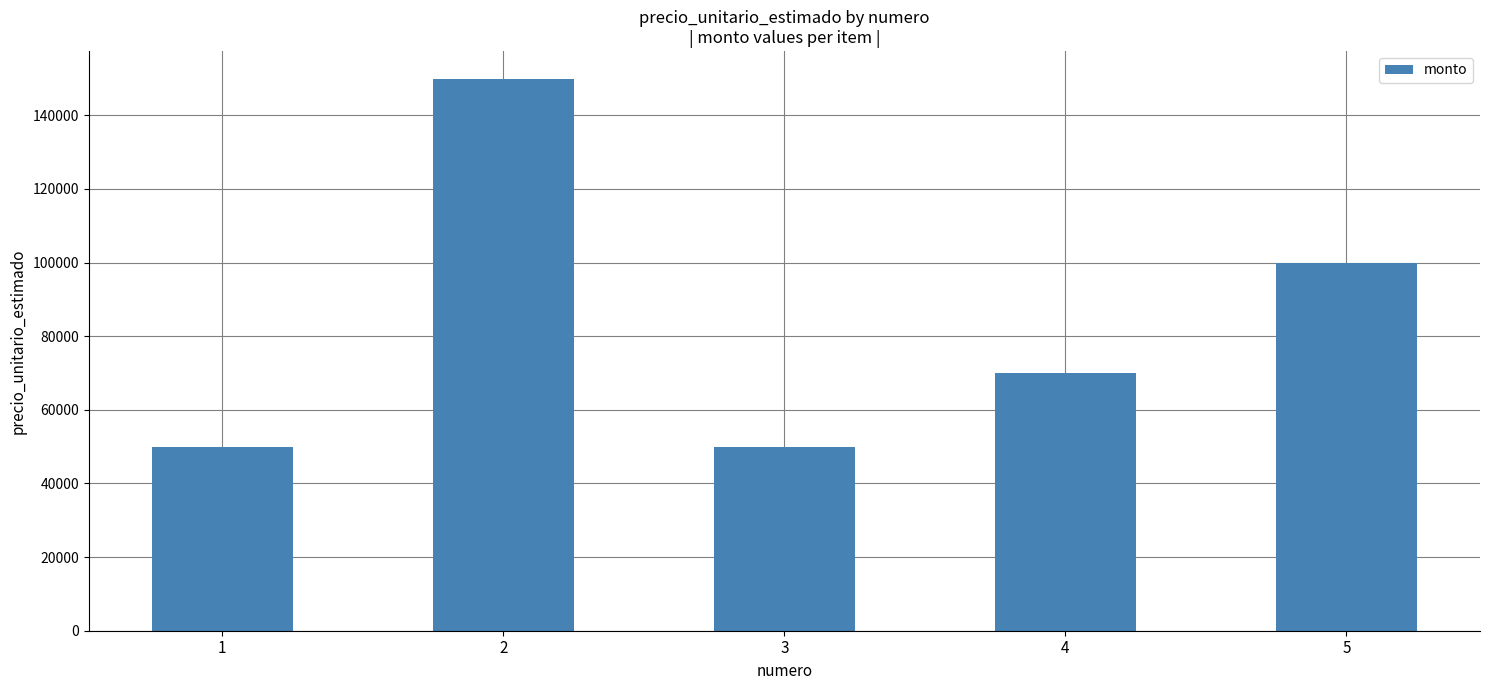

What is the maximum value shown in the chart?

150000